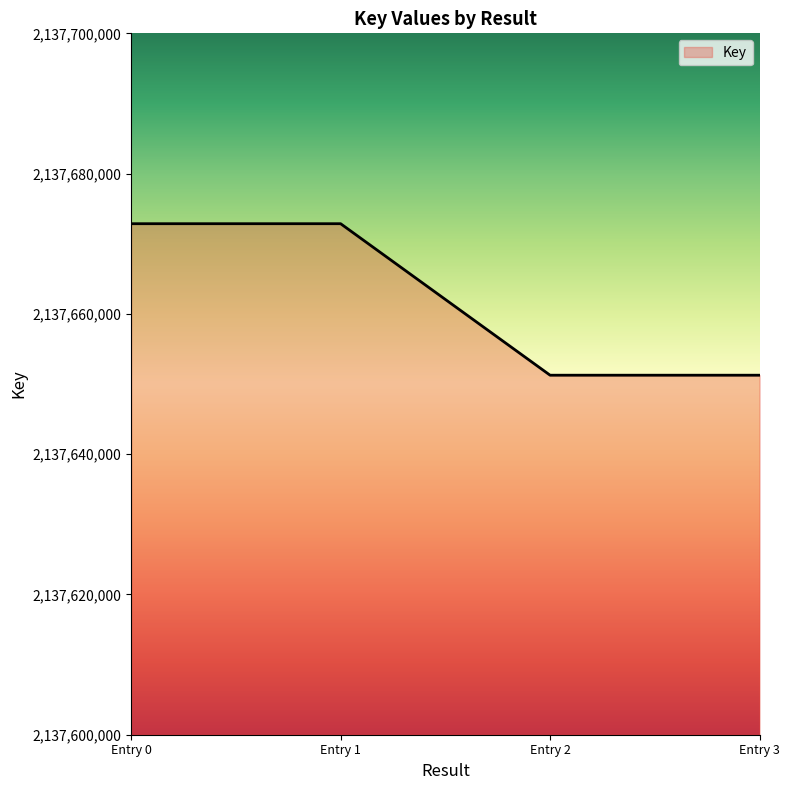

What is the minimum value shown in the chart?

2137651258